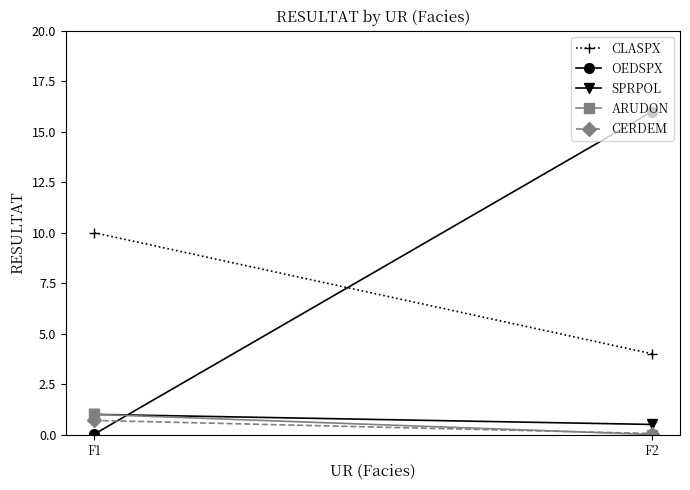

Reading left to right, what are all the values shown in this chart?

CLASPX: F1=10.0	F2=4.0
OEDSPX: F1=0.0	F2=16.0
SPRPOL: F1=1.0	F2=0.5
ARUDON: F1=1.0	F2=0.0
CERDEM: F1=0.7	F2=0.1